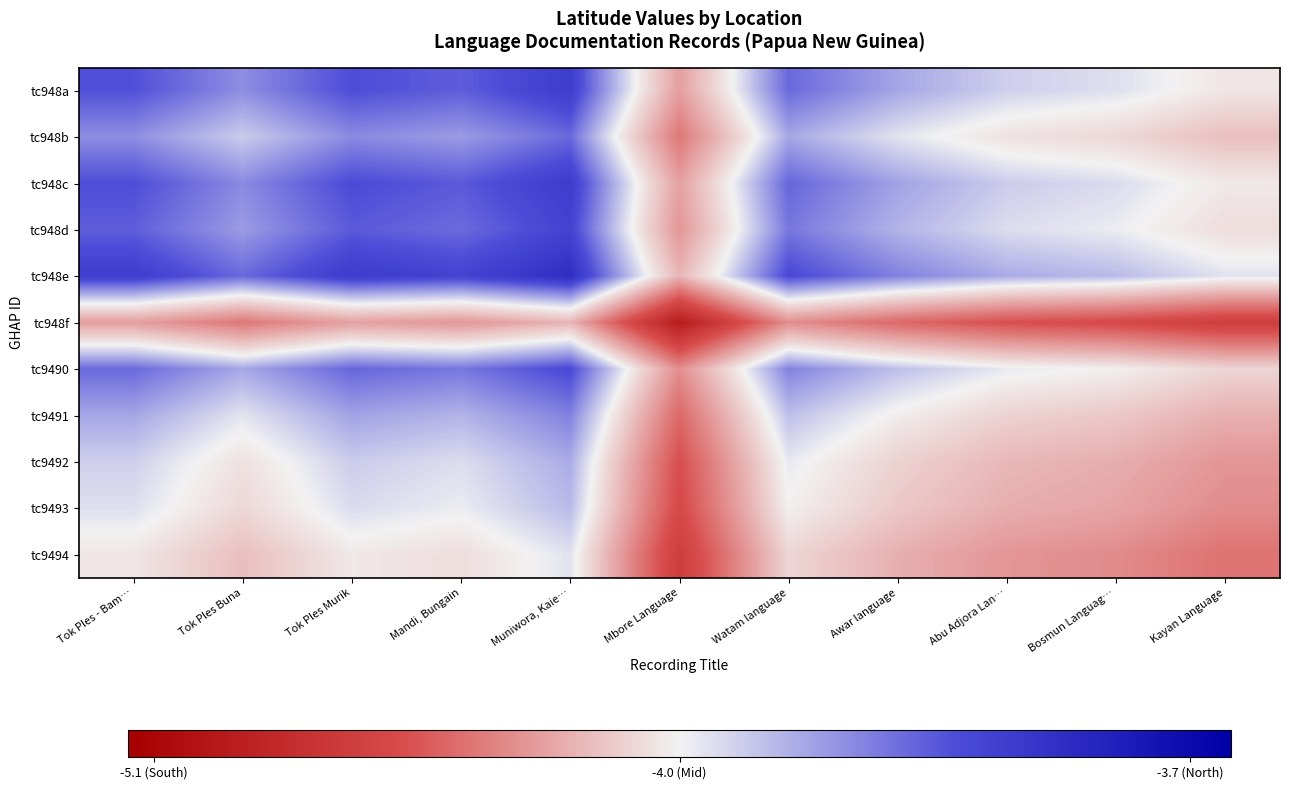

At how many categories does at least one series exceed -4?

7